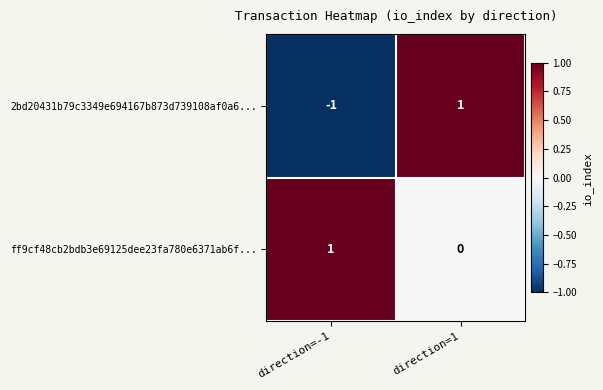

What is the spread (max minus min) of values at direction=-1?

2